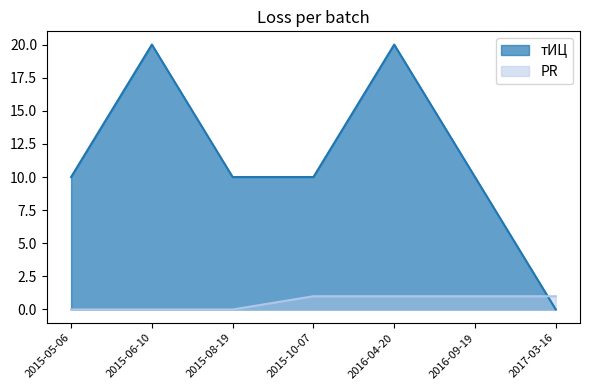

What is the label of the 5th point from the right?

2015-08-19